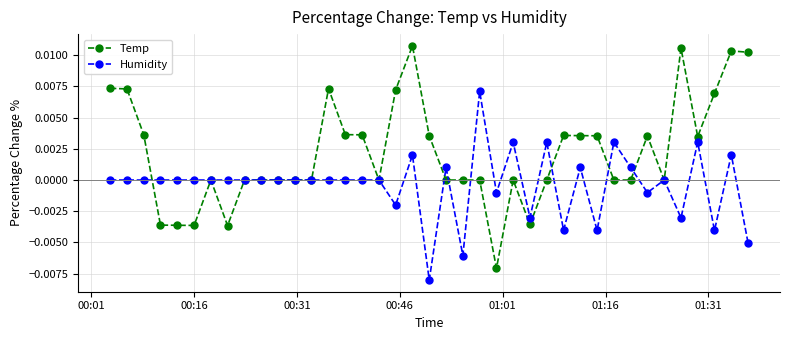

Does the chart display data point markers on the line(s)?

Yes